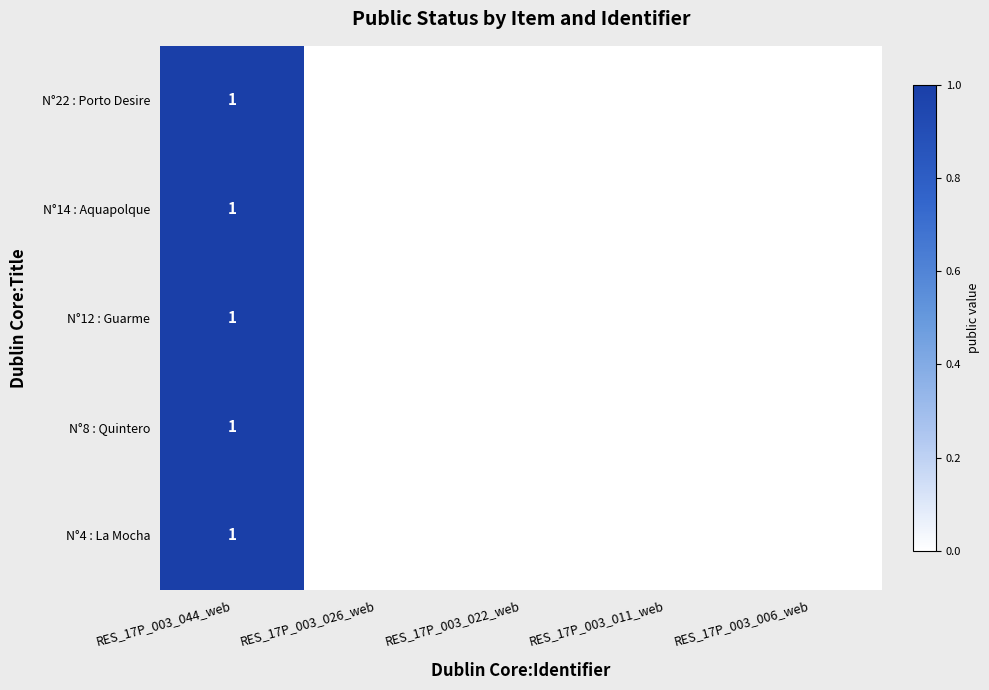

True or false: N°12 : Guarme has a value of 0 at RES_17P_003_044_web.

False